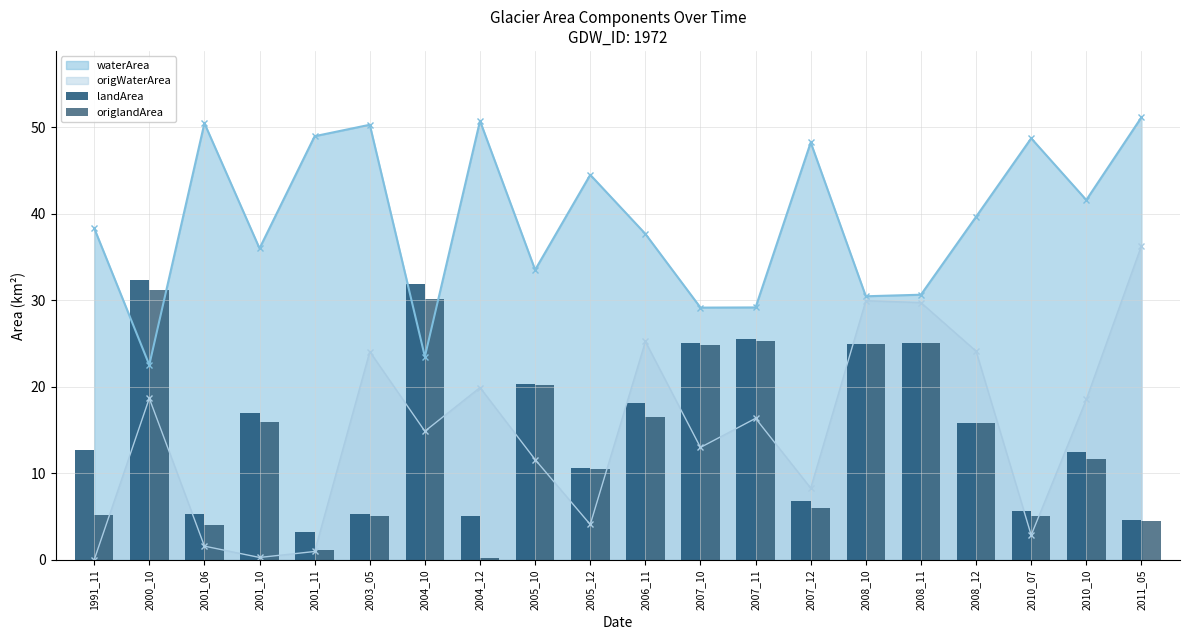

True or false: waterArea has more than 2 interior local peaks.

True